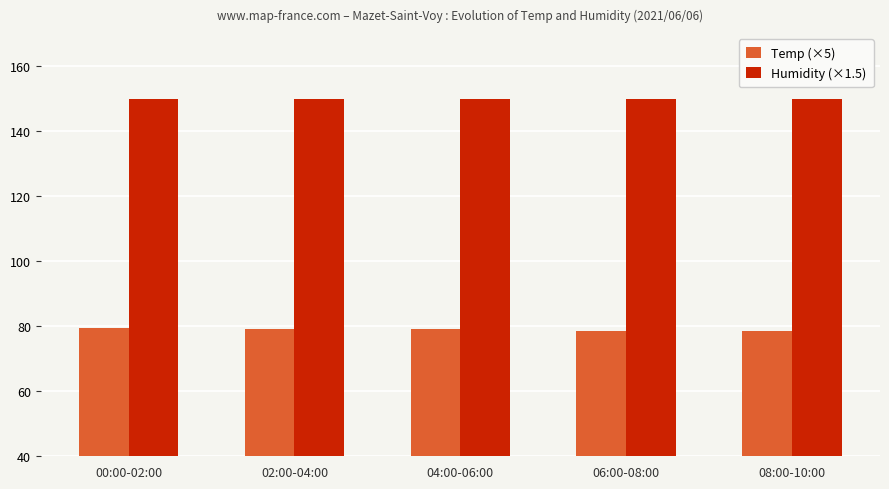

At 06:00-08:00, list the series in order from smallest to largest.

Temp (×5), Humidity (×1.5)